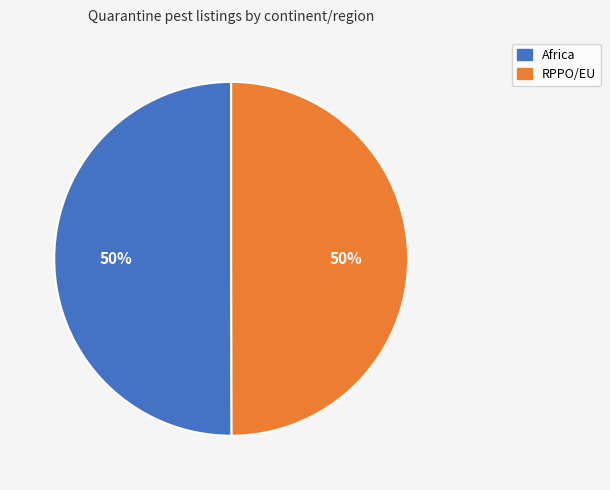

Is it true that RPPO/EU is 62% of the pie?

False